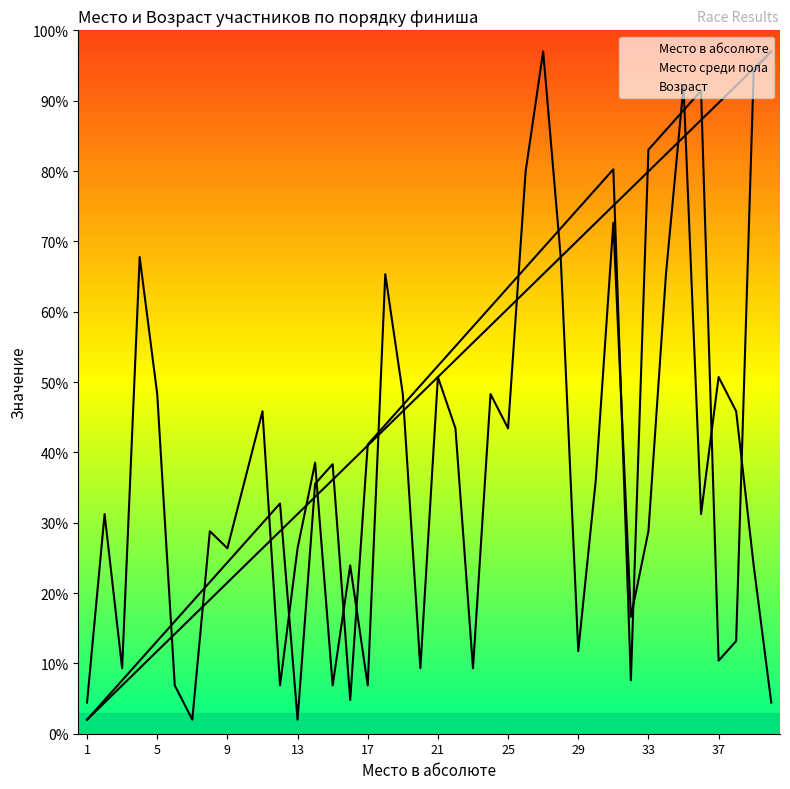

What is the sum of the Возраст values at 21 and 25?

8.9